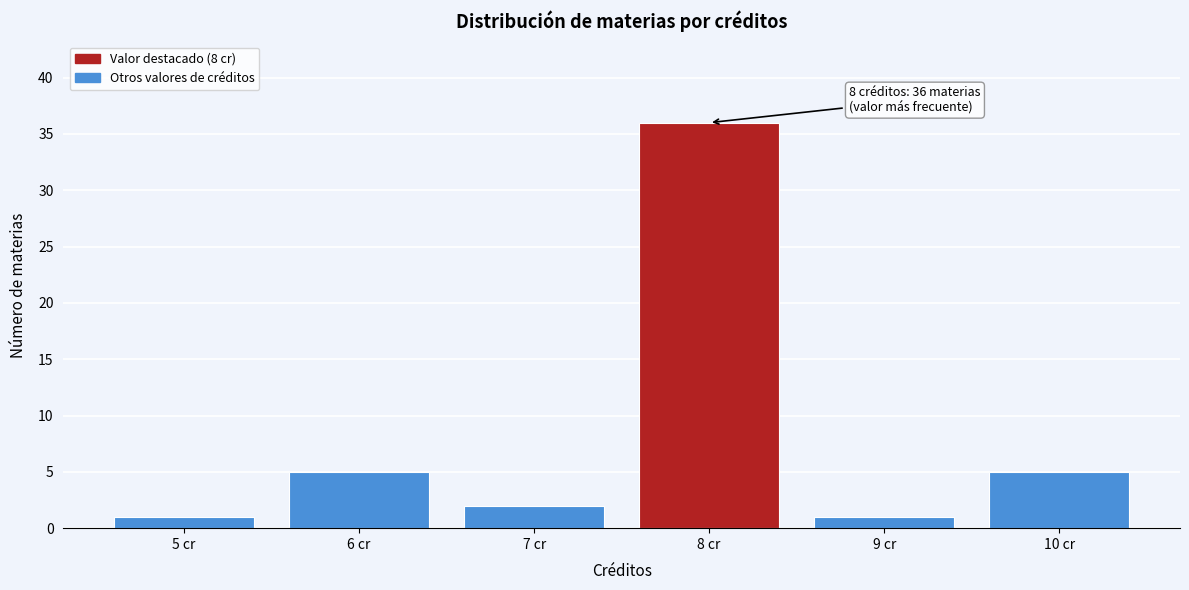

Reading left to right, extract all data points from this chart.

5 cr=1	6 cr=5	7 cr=2	8 cr=36	9 cr=1	10 cr=5